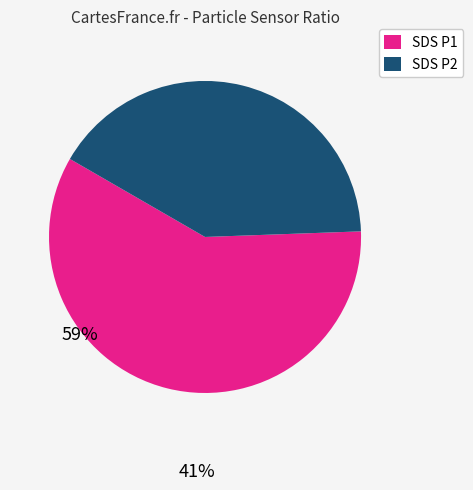

Is the sum of SDS P2 and SDS P1 greater than half?

Yes